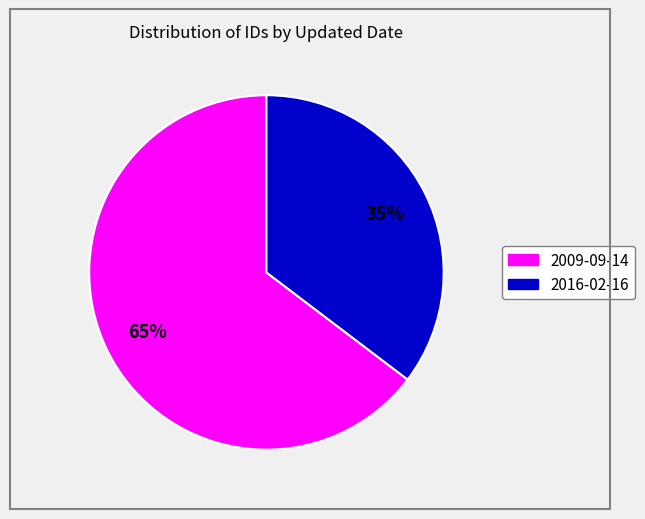

Does any single category account for the majority?

Yes